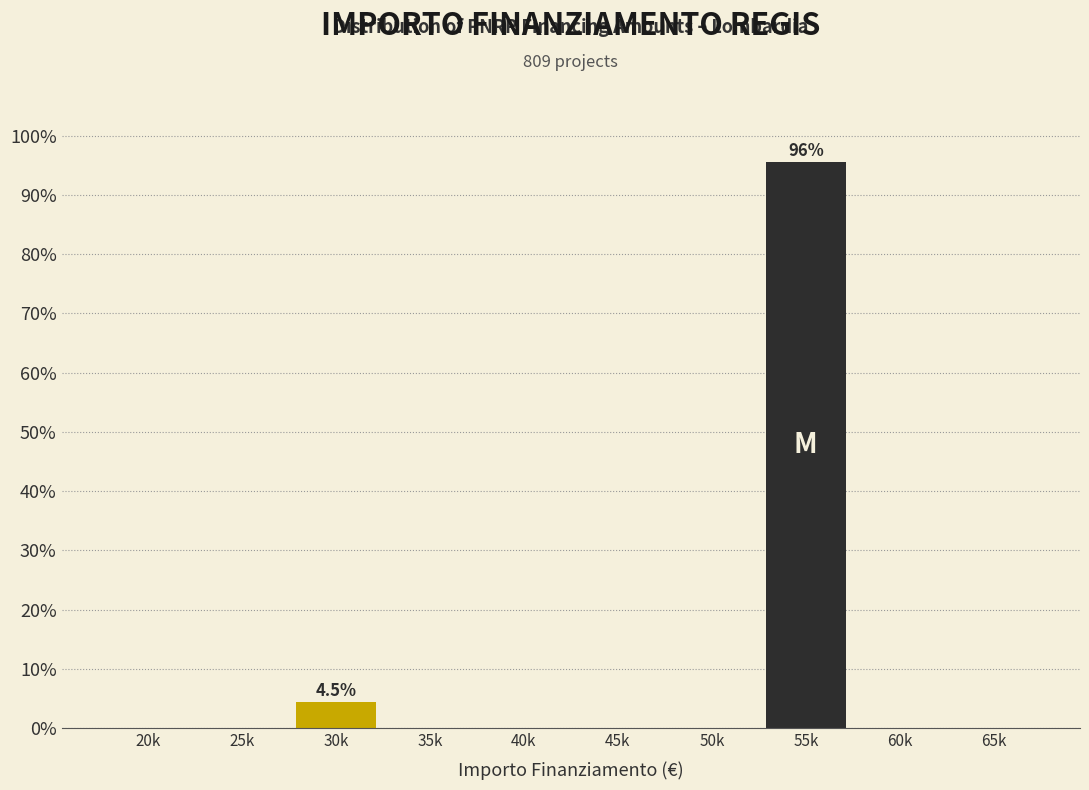

Reading right to left, transcribe all the data shown in this chart.

65k=0.0	60k=0.0	55k=95.5	50k=0.0	45k=0.0	40k=0.0	35k=0.0	30k=4.5	25k=0.0	20k=0.0